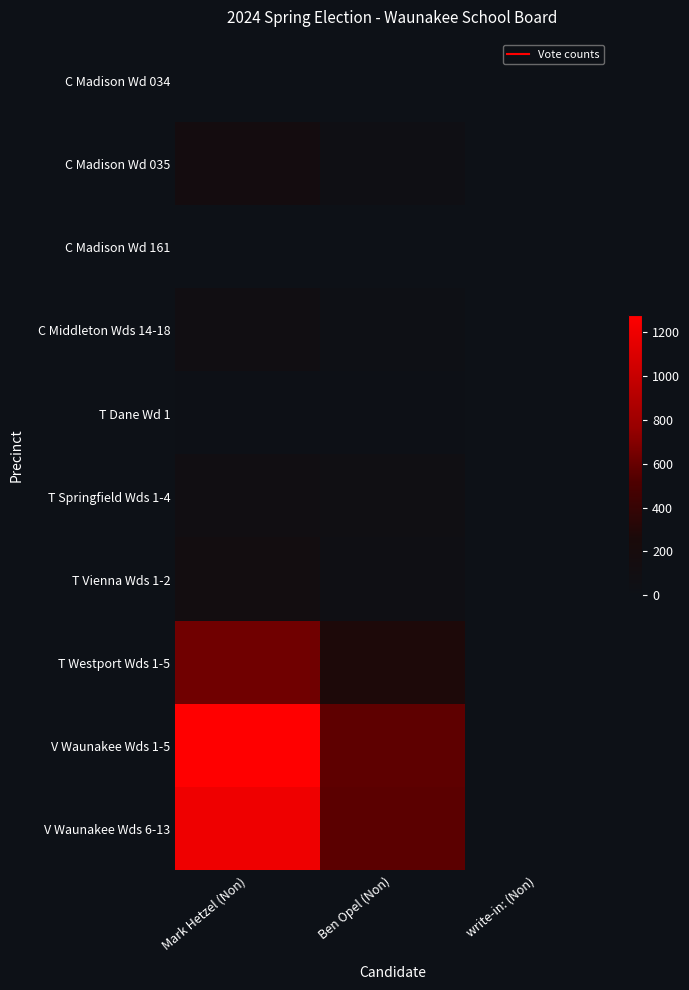

Which series has the largest total across all categories?

V Waunakee Wds 1-5